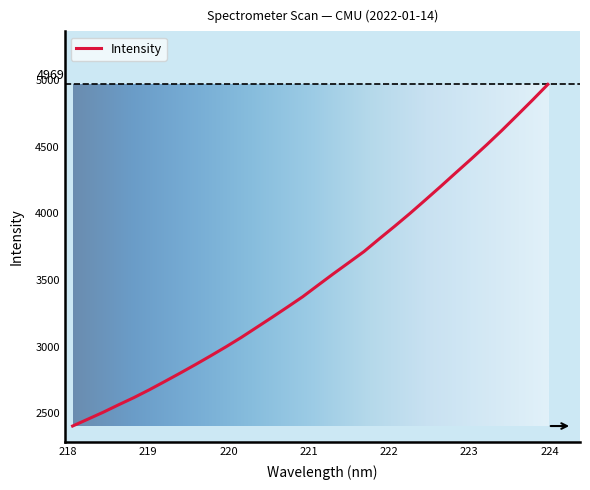

What is the difference between the maximum and minimum values?

2563.3